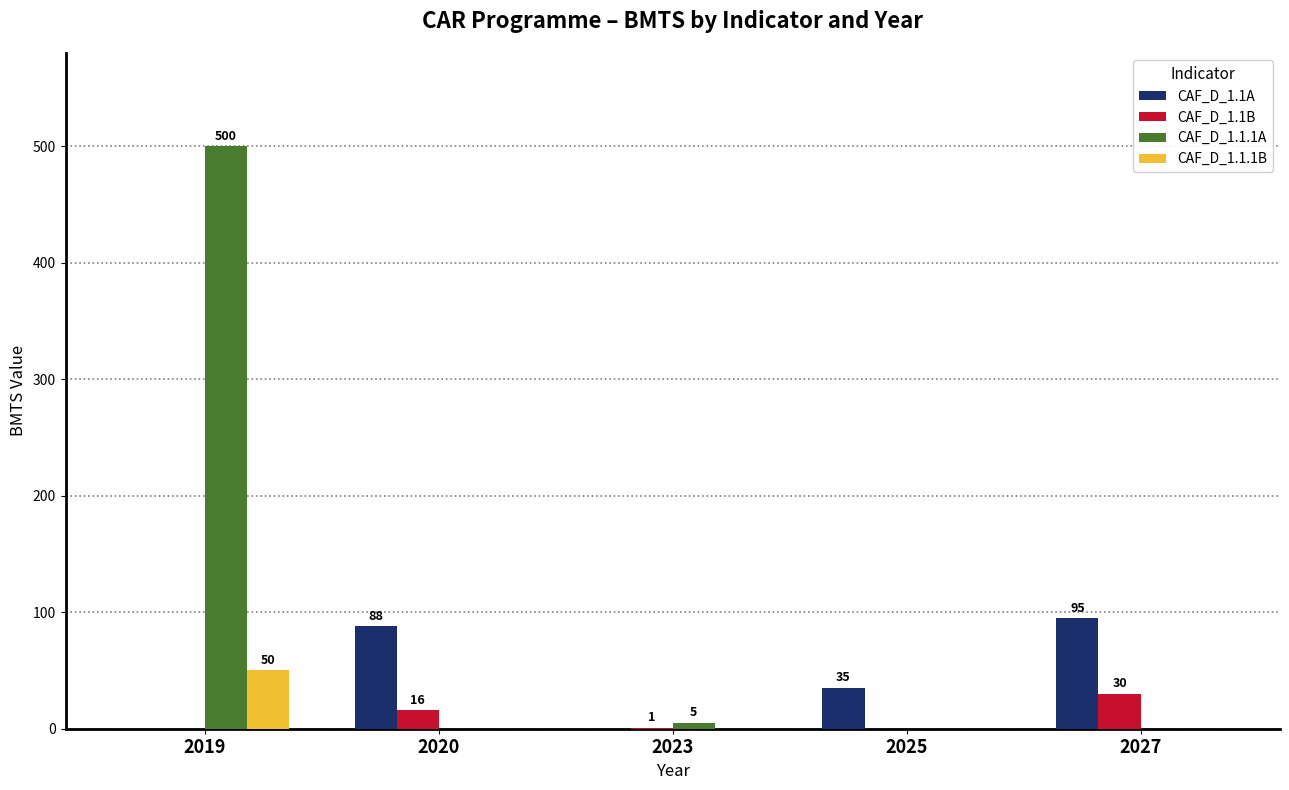

True or false: CAF_D_1.1.1B has a value of 0 at 2025.

True